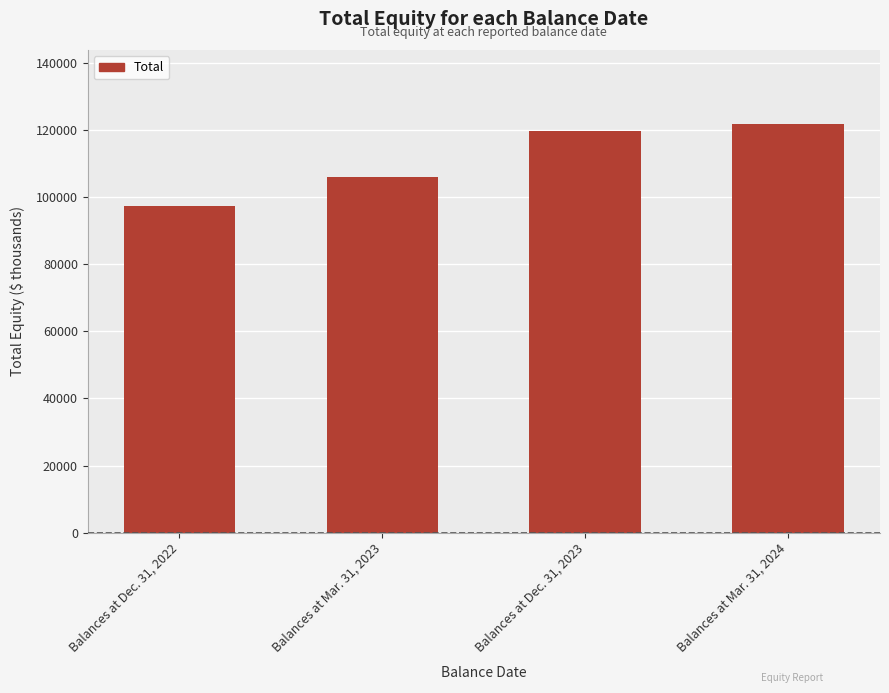

Rank the categories by value from highest to lowest.

Balances at Mar. 31, 2024, Balances at Dec. 31, 2023, Balances at Mar. 31, 2023, Balances at Dec. 31, 2022